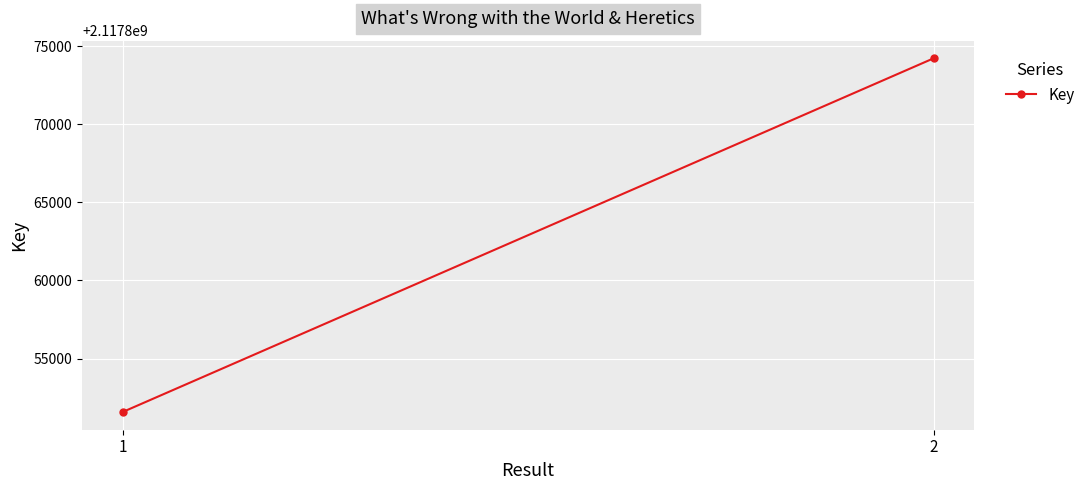

Reading left to right, transcribe all the data shown in this chart.

1=2117851572	2=2117874229